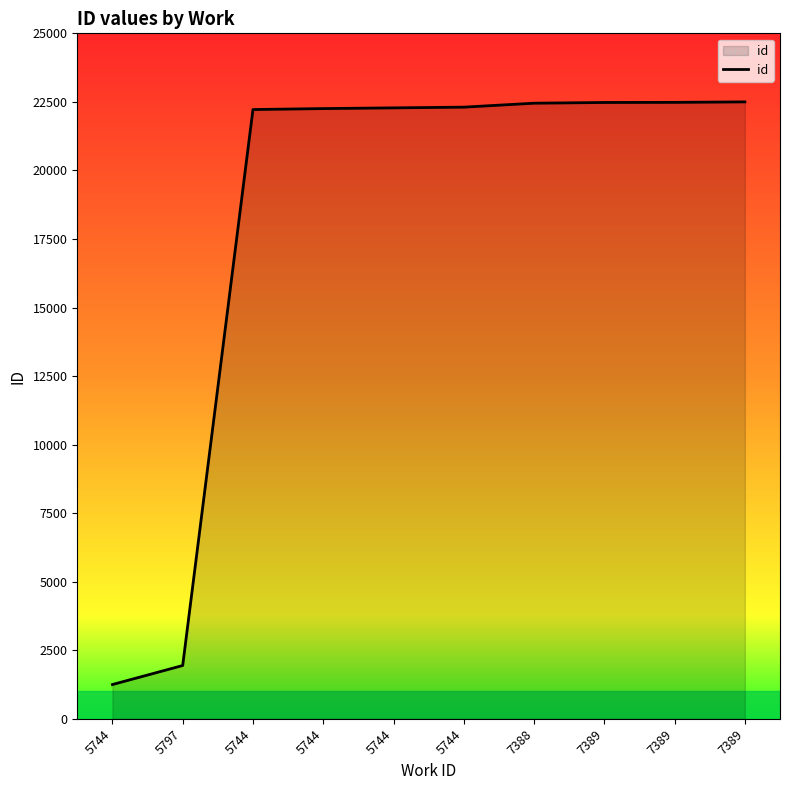

List the labels in order of value, largest first.

7389, 7389, 7389, 7388, 5744, 5744, 5744, 5744, 5797, 5744